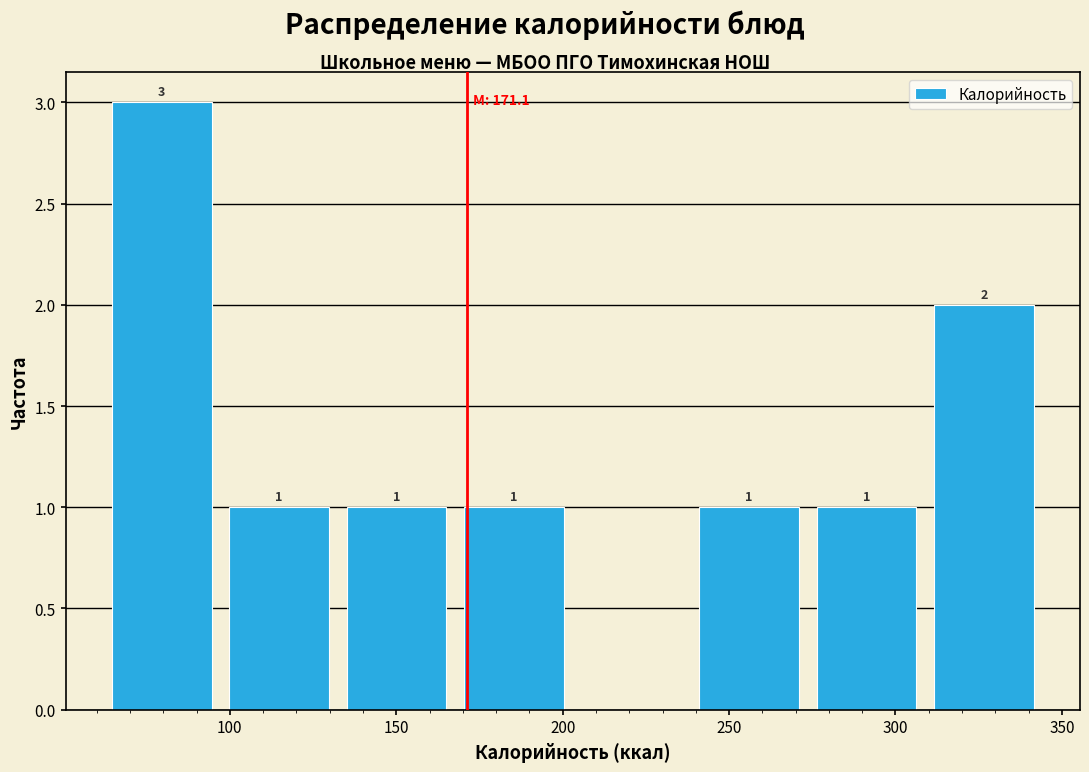

Which range on the x-axis has the tallest bar?

60 to 95